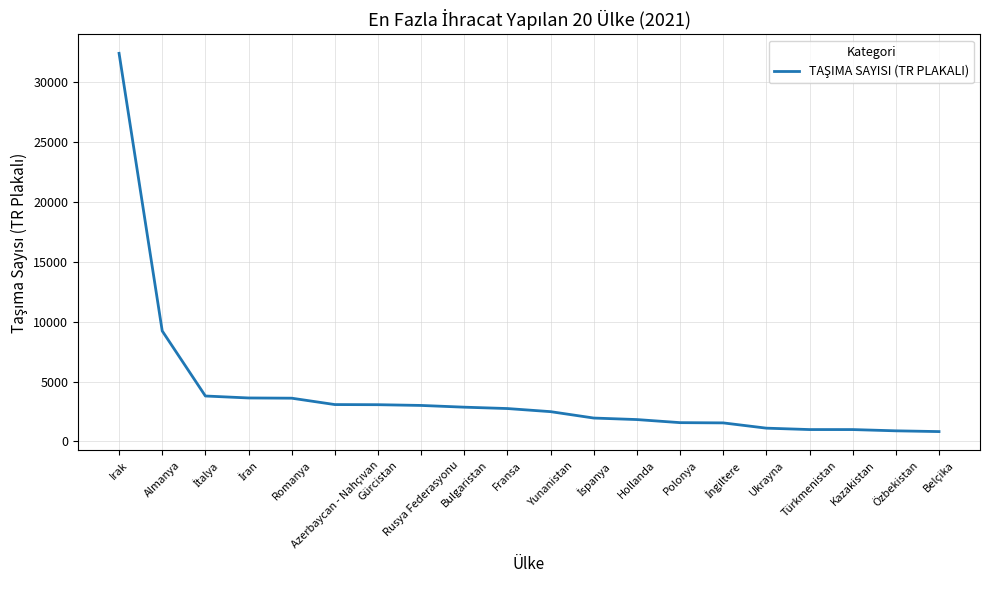

What is the smallest value displayed?

816